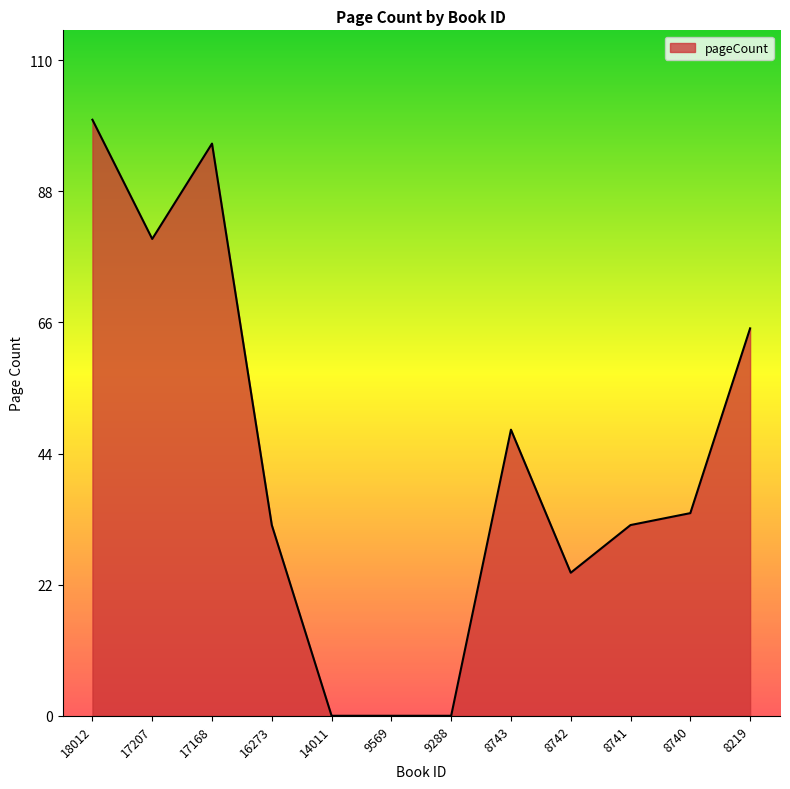

What is the average value?

43